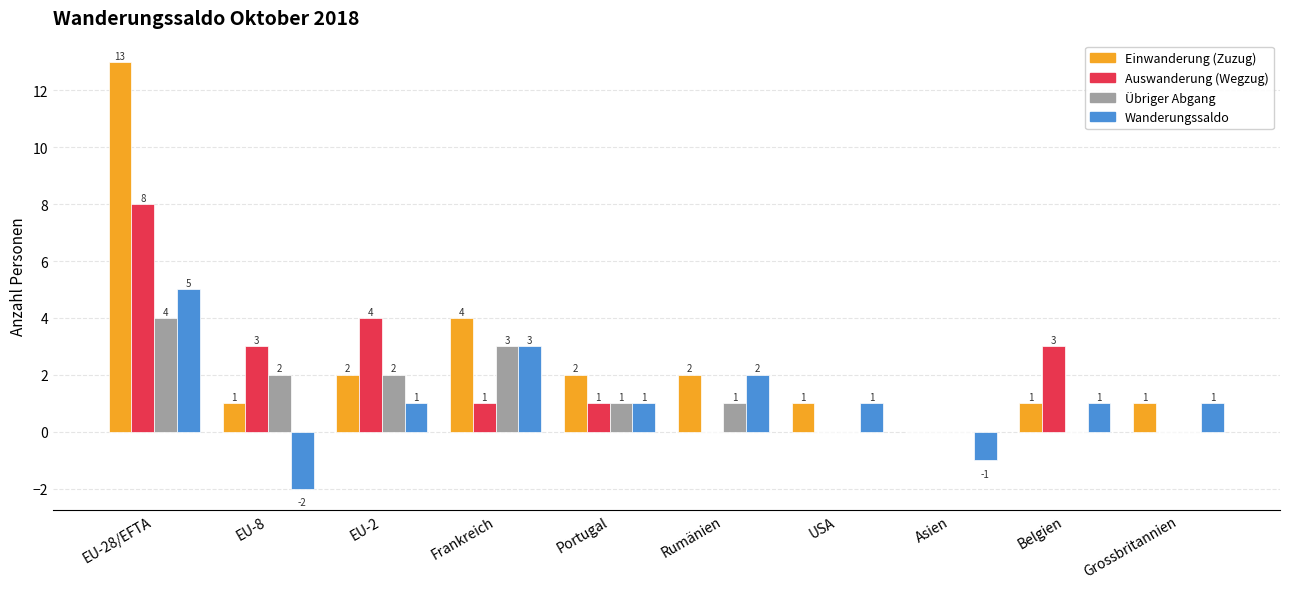

Where does the Übriger Abgang series first go above 1?

EU-28/EFTA